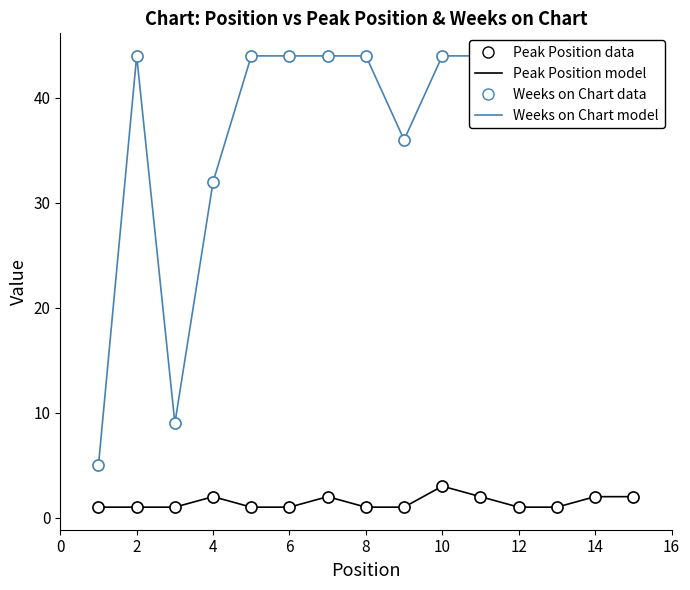

True or false: Weeks on Chart model and Peak Position data cross at least once.

False